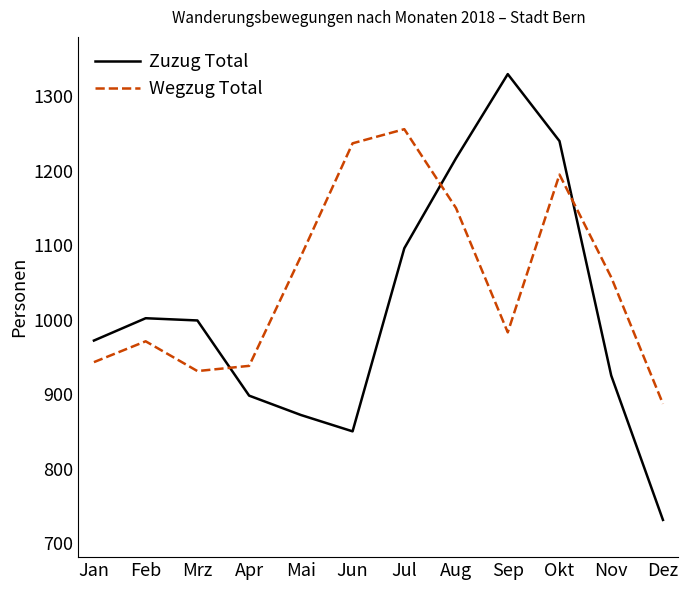

List the series in order of their overall mean, highest first.

Wegzug Total, Zuzug Total